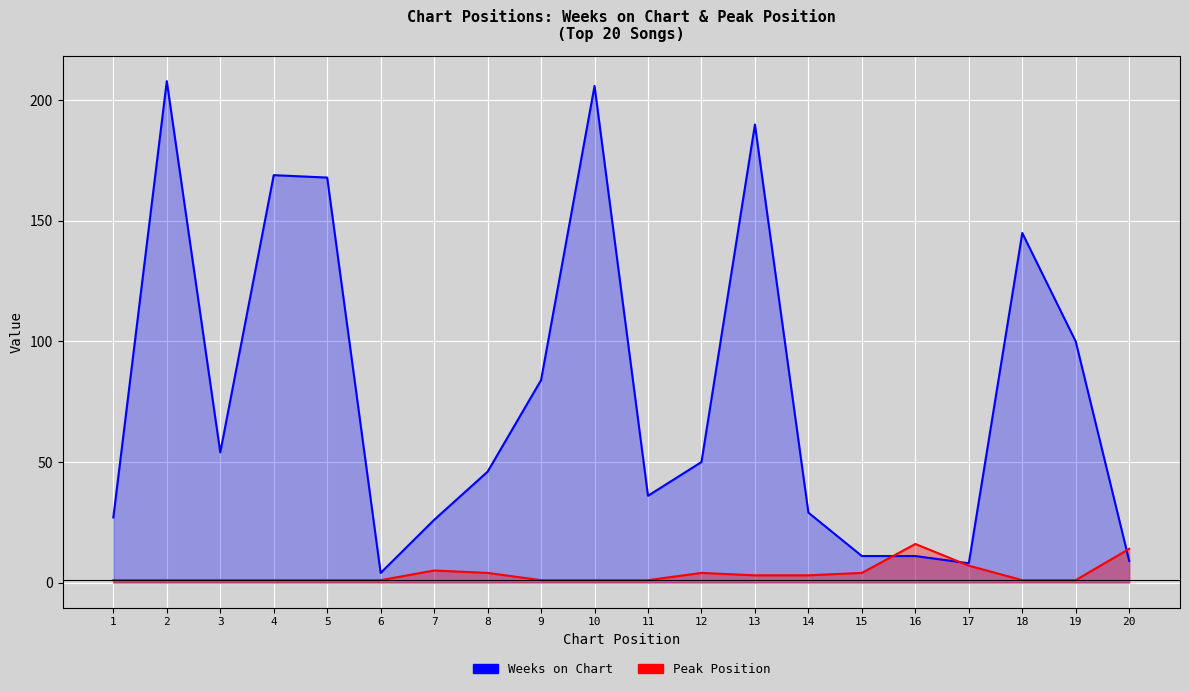

What is the greatest value displayed?

208